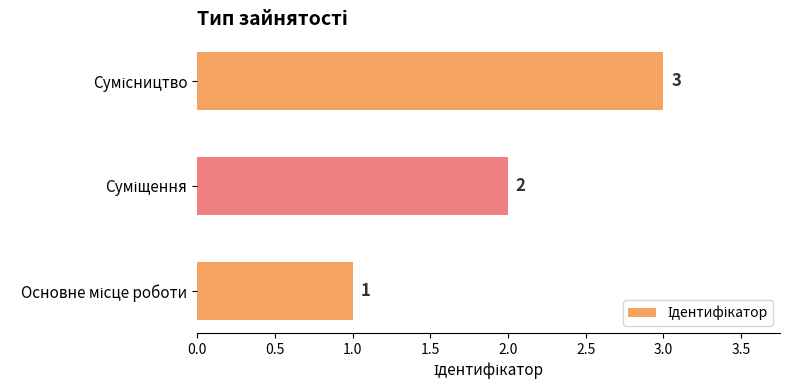

Count the values in the range 1 to 3.

3